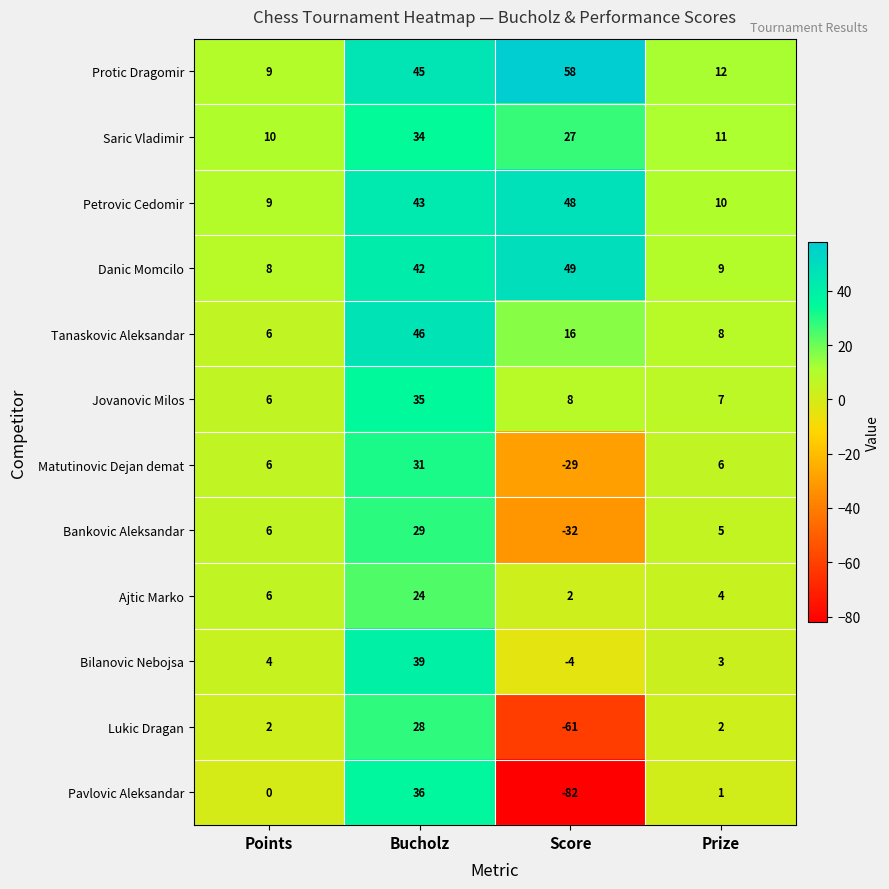

What is the total value across all series at Prize?

78